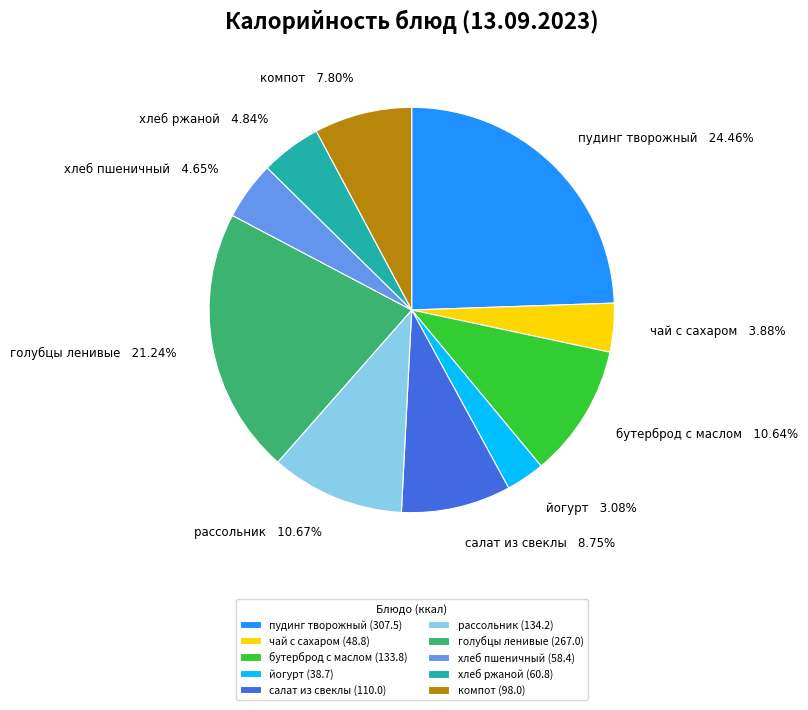

What is the smallest slice in the pie chart?

йогурт (38.7)